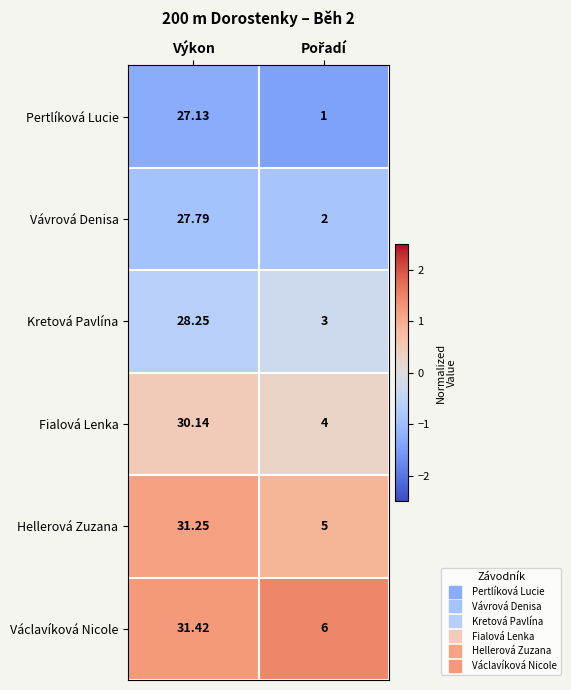

Which category has the highest value in the Pertlíková Lucie series?

Výkon